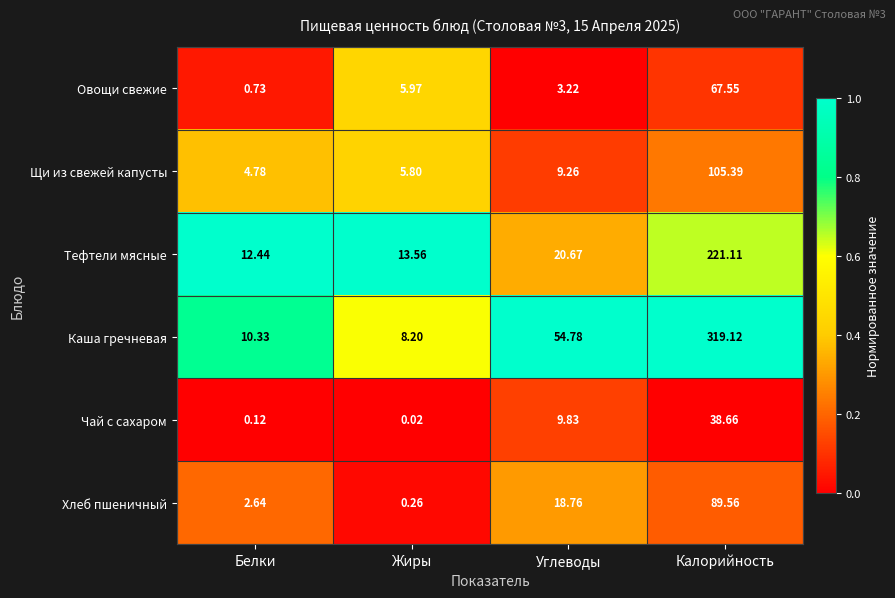

Between Углеводы and Калорийность, which series saw the biggest shift?

Каша гречневая